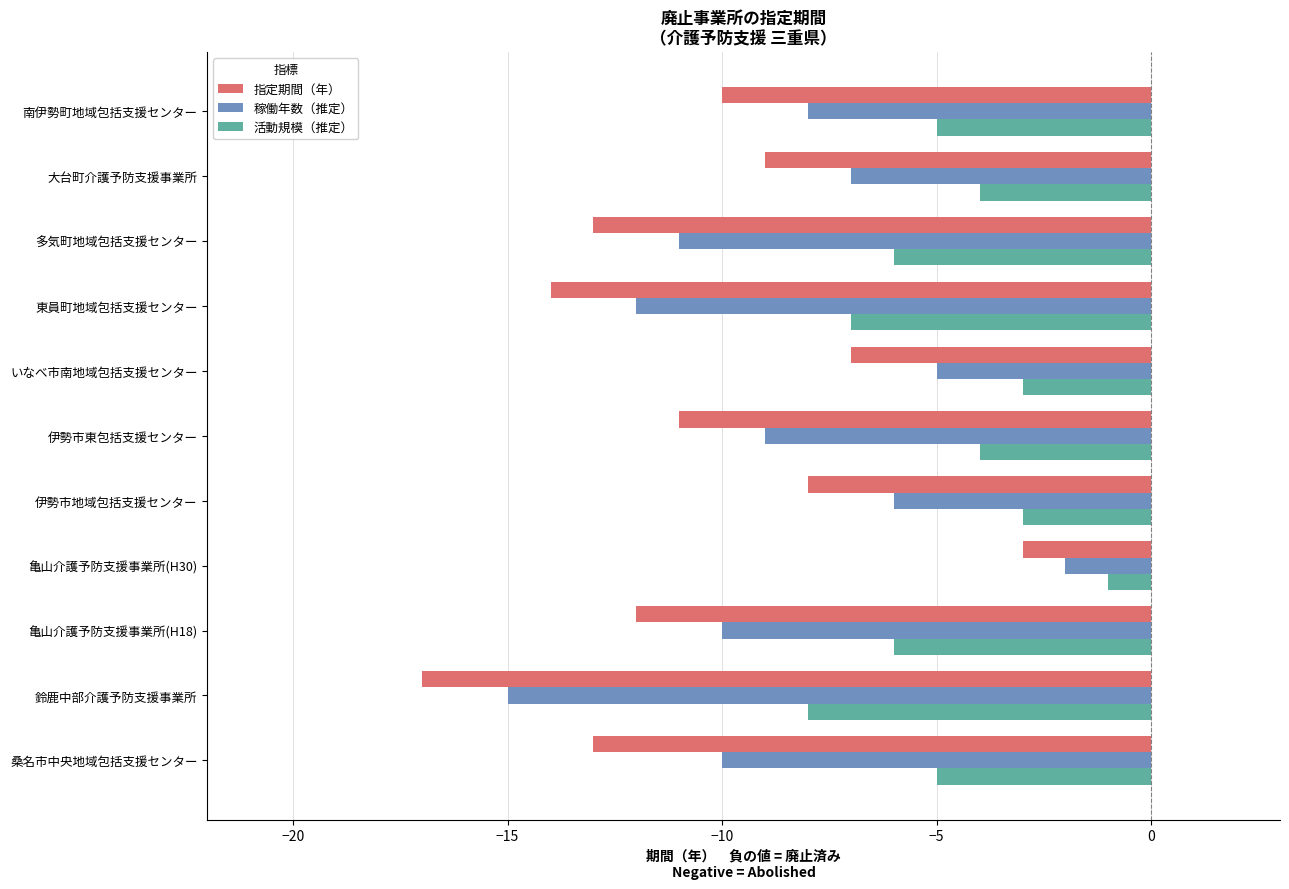

How many series are shown in this chart?

3